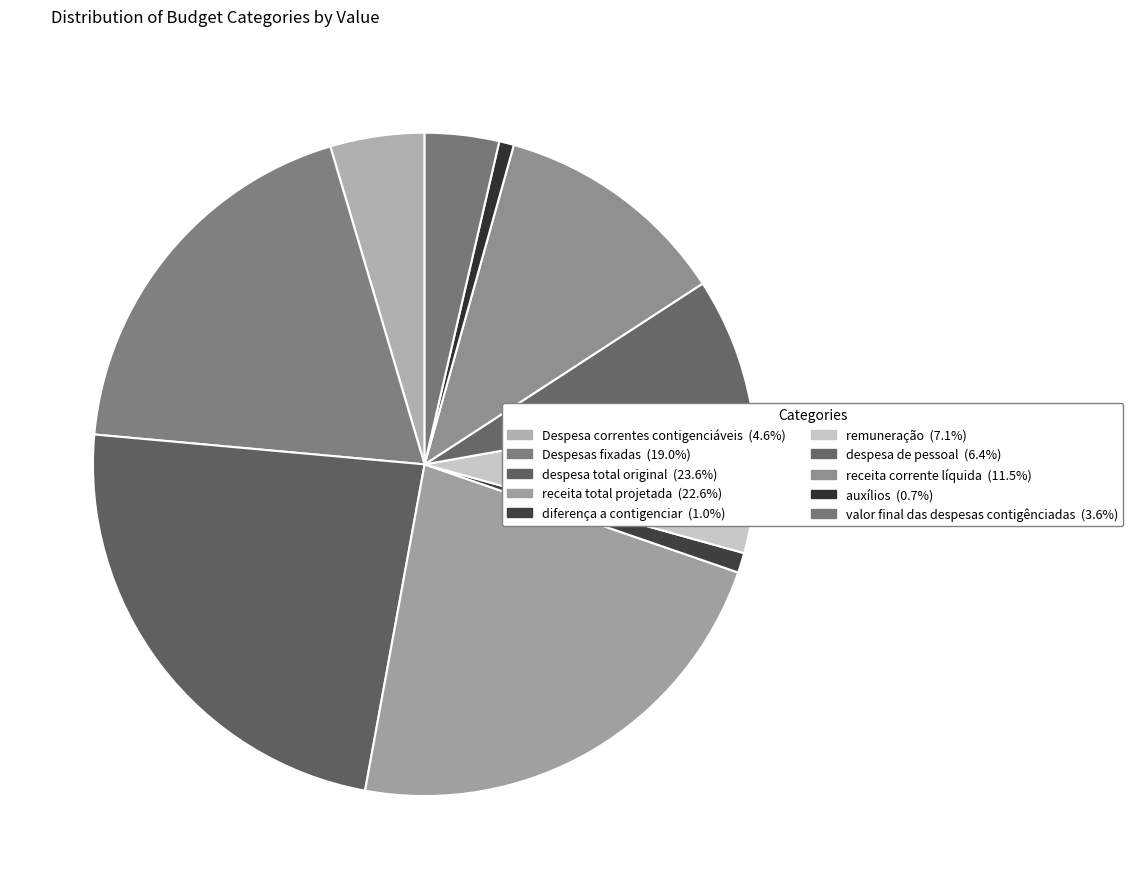

How many slices are in this pie chart?

10